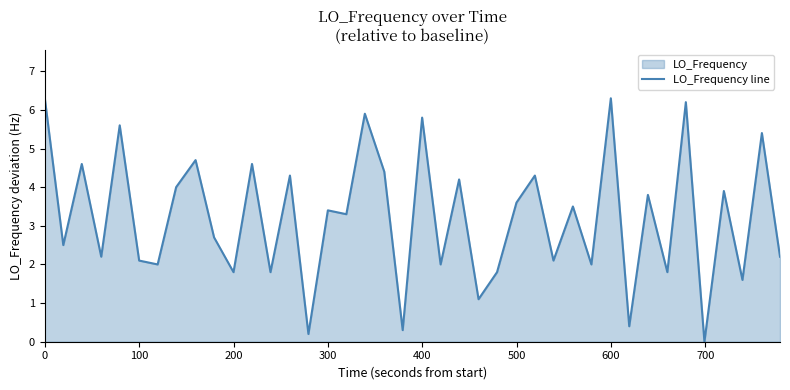

What is the average value?

3.2